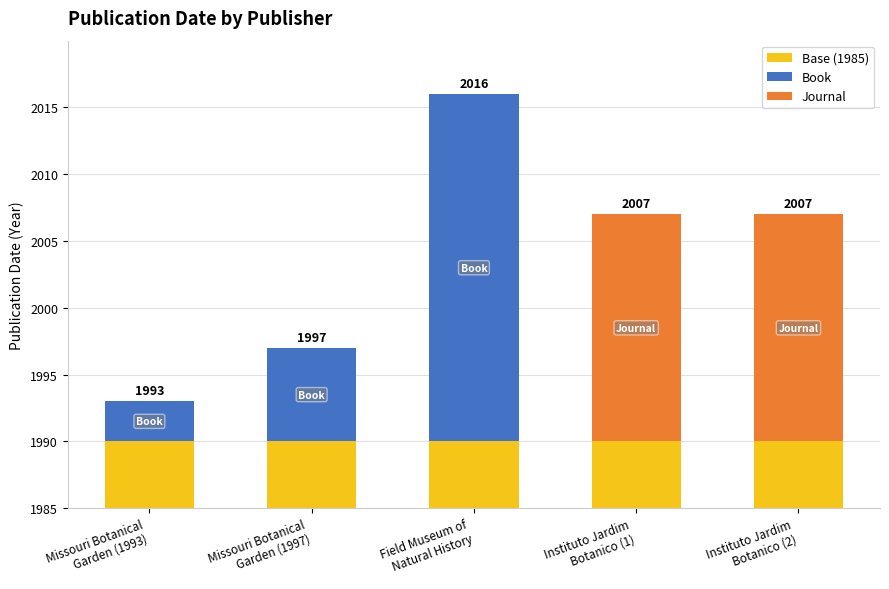

Reading left to right, what are all the values shown in this chart?

Base (1985): 5	5	5	5	5
Book: 3	7	26	0	0
Journal: 0	0	0	17	17